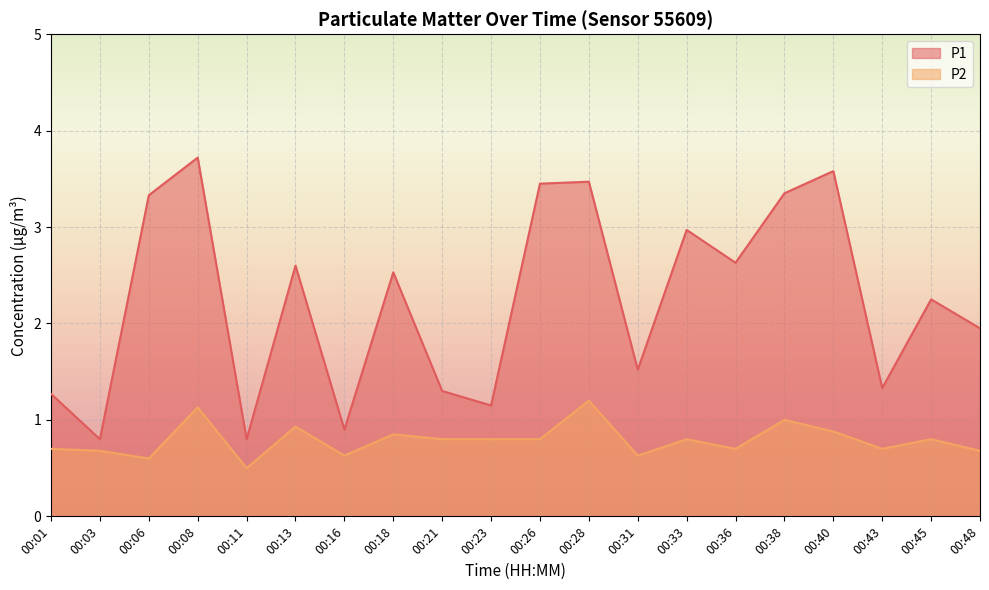

True or false: P1 and P2 cross at least once.

False